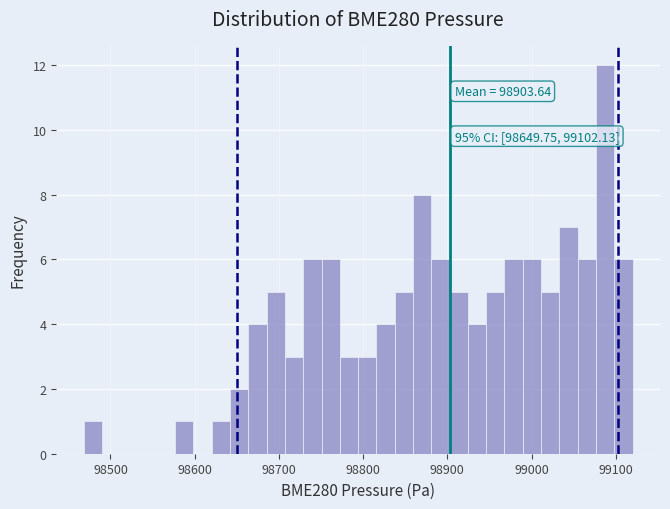

Around what value on the x-axis is the tallest bar? Give the approximate position of its centre, as read against the axis.

99090